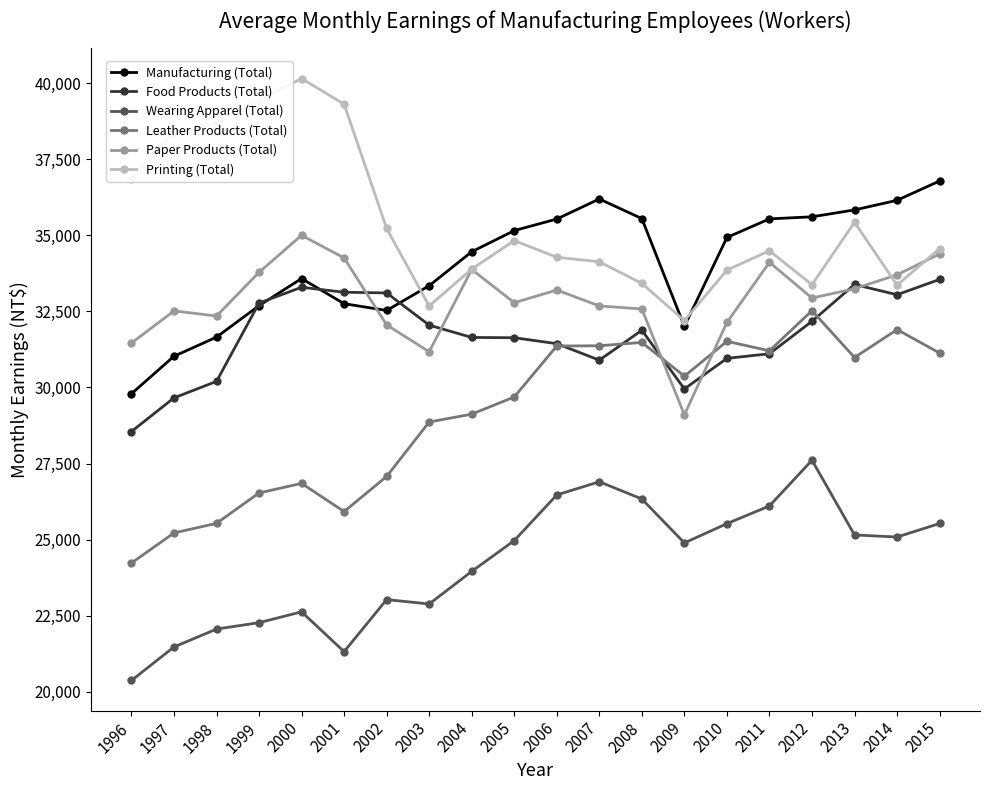

The Leather Products (Total) series shows 20733 at 2010. True or false?

False